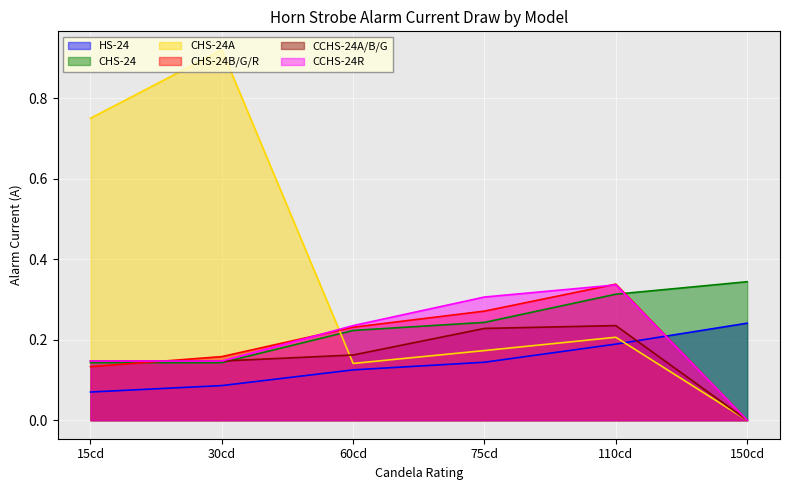

Which label corresponds to the largest value in the chart?

30cd